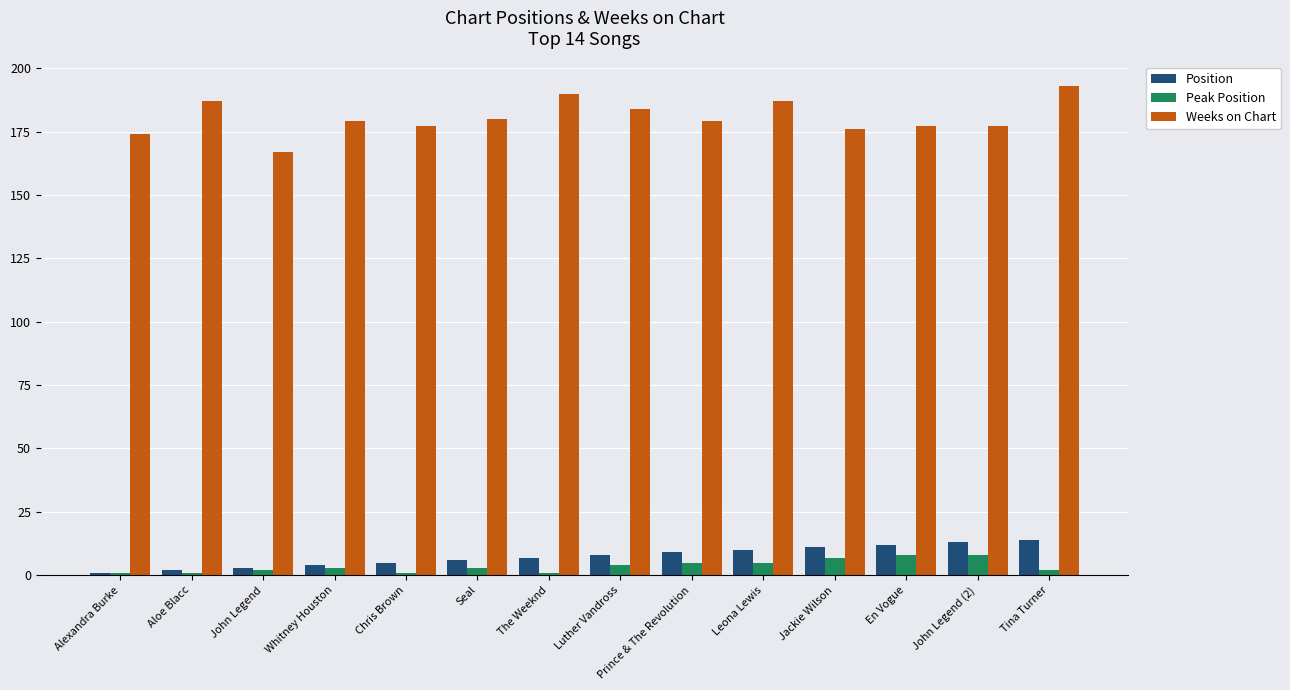

Is the value of Position at Jackie Wilson greater than the value of Peak Position at Alexandra Burke?

Yes